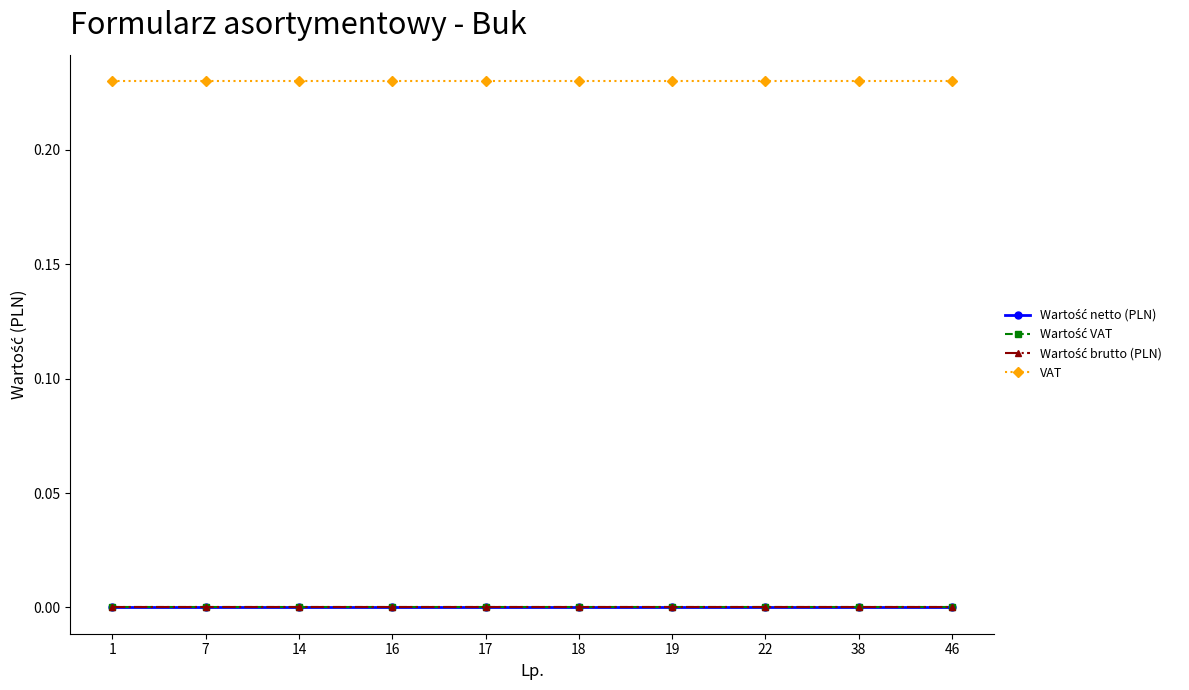

Where is VAT nearest to the value 0?

1